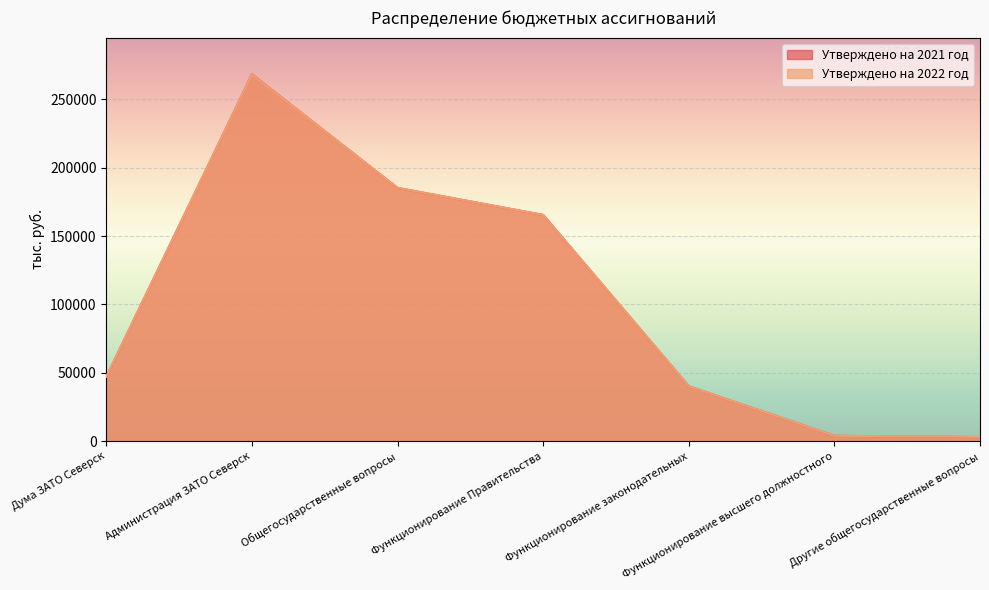

True or false: Утверждено на 2022 год and Утверждено на 2021 год intersect in this chart.

True